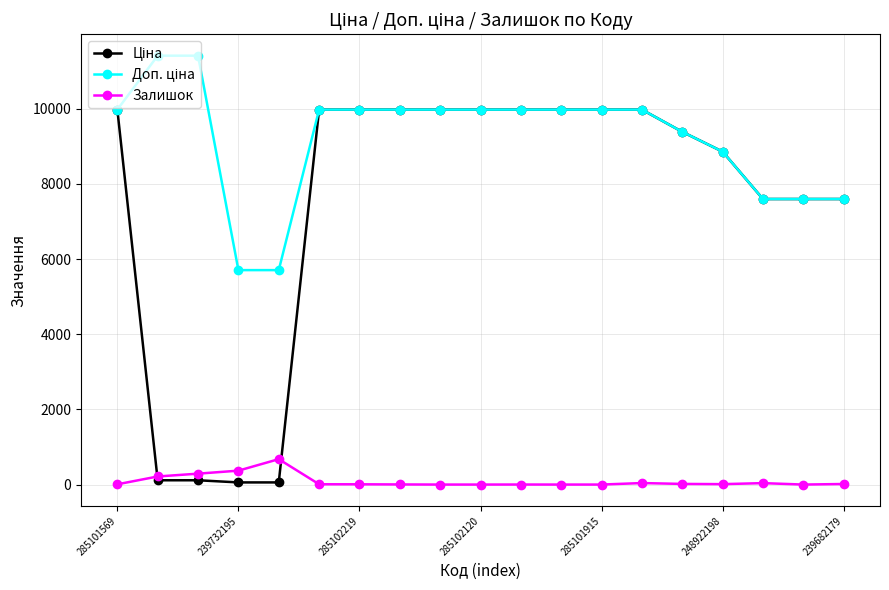

At how many categories does at least one series exceed 5865?

17